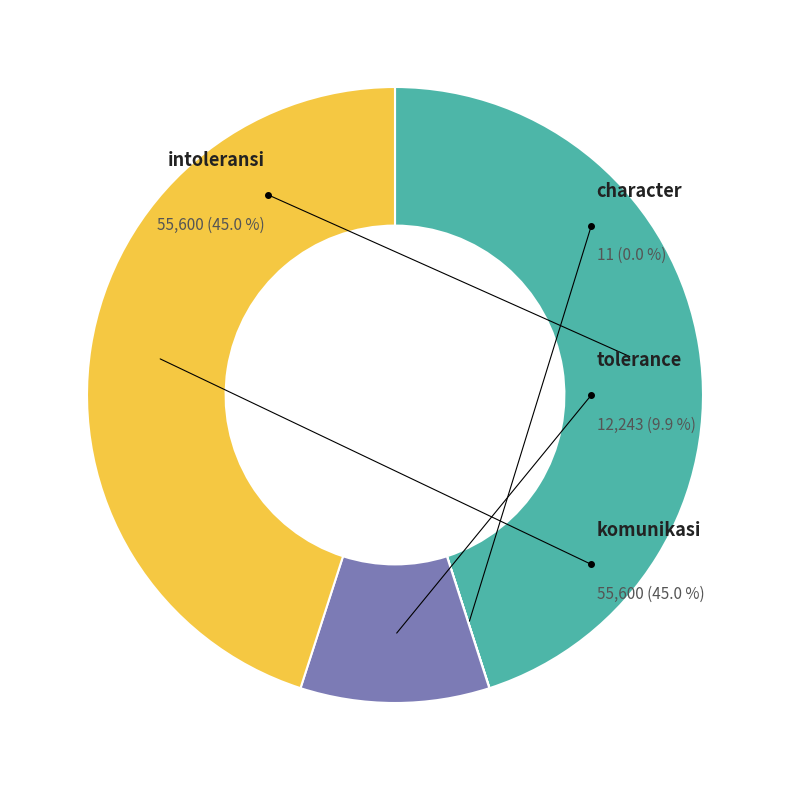

To the nearest percent, what is the difference between the character and tolerance slice percentages?

10%